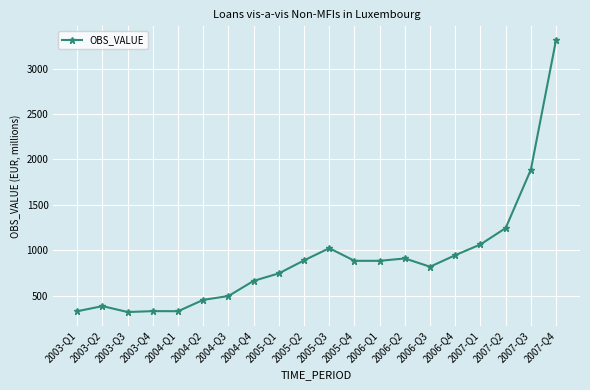

What is the difference between the values at 2003-Q2 and 2007-Q4?

2926